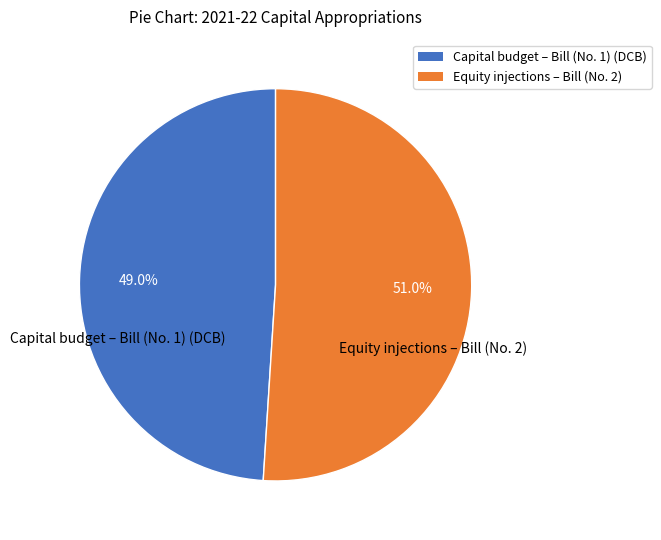

Which category accounts for the majority?

Equity injections – Bill (No. 2)